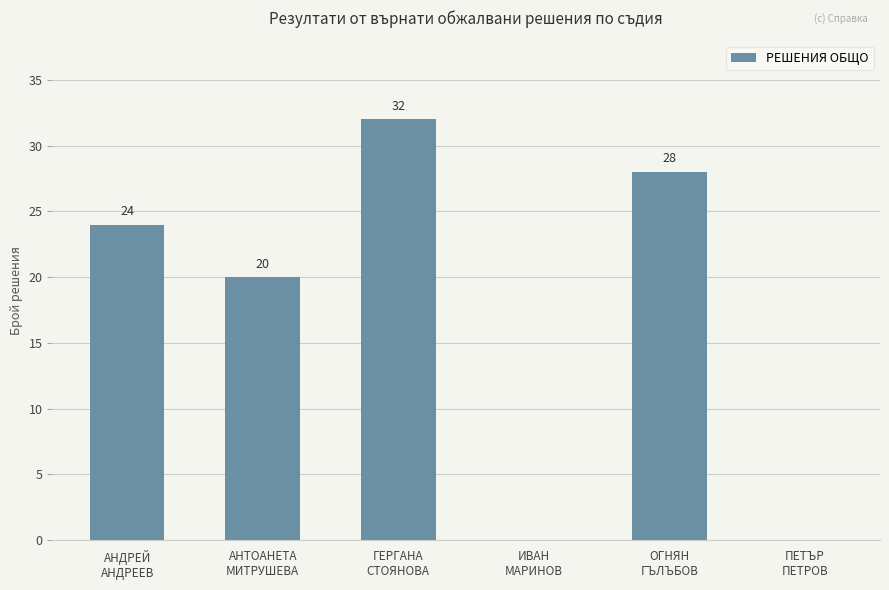

Reading left to right, transcribe all the data shown in this chart.

24	20	32	0	28	0